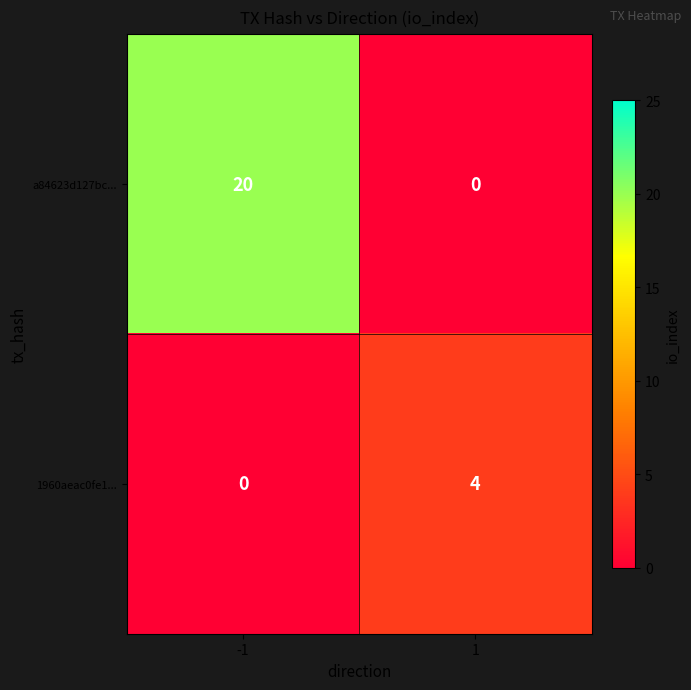

How many distinct data groups are displayed?

2